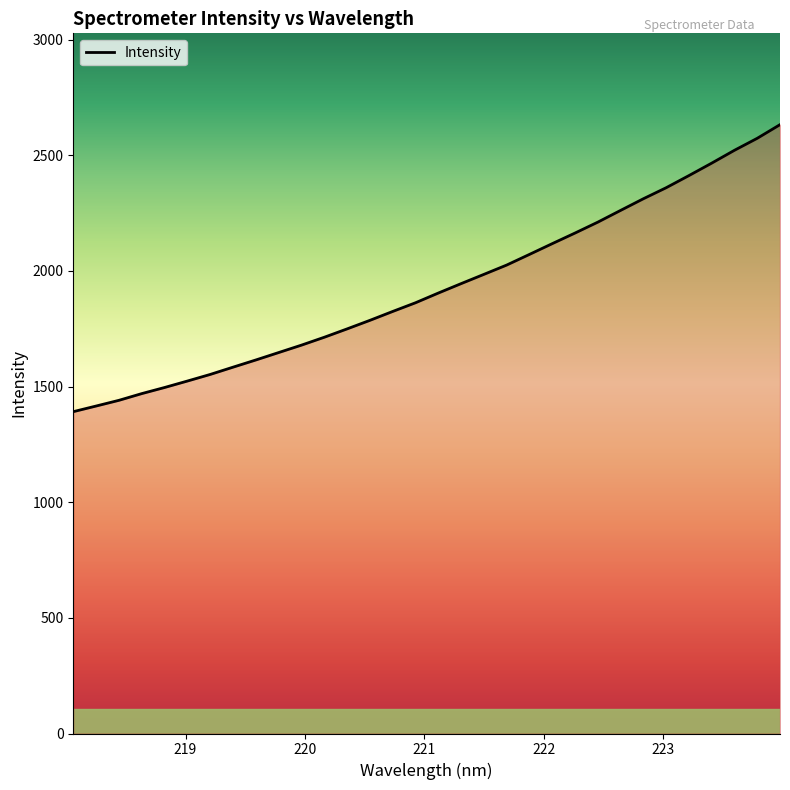

What is the maximum value shown in the chart?

2632.1